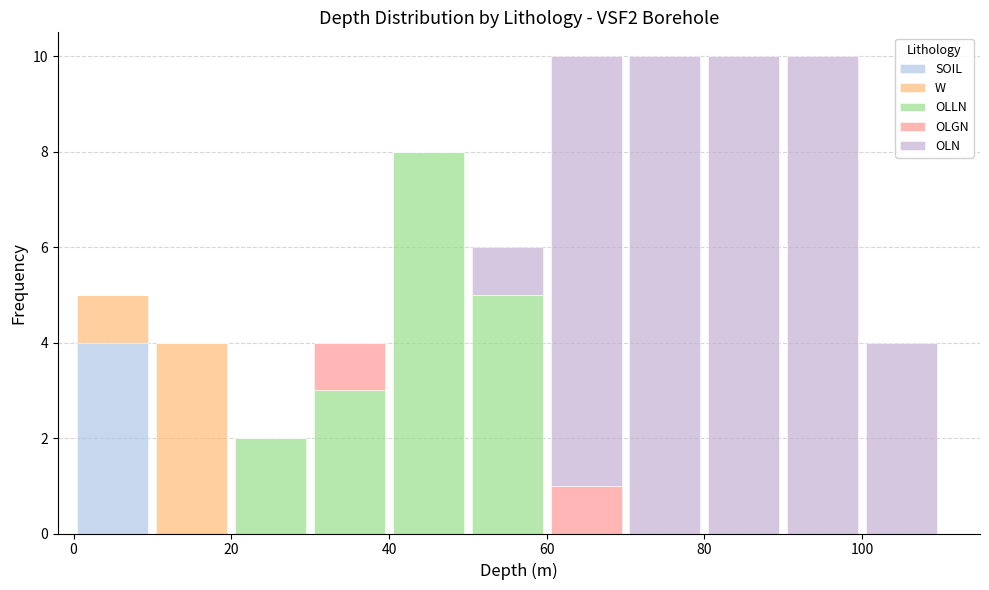

What is the total height of the stacked bar covering 10 to 20 on the x-axis? The values are not printed on the chart, so give them approximately, as read against the axis.

4